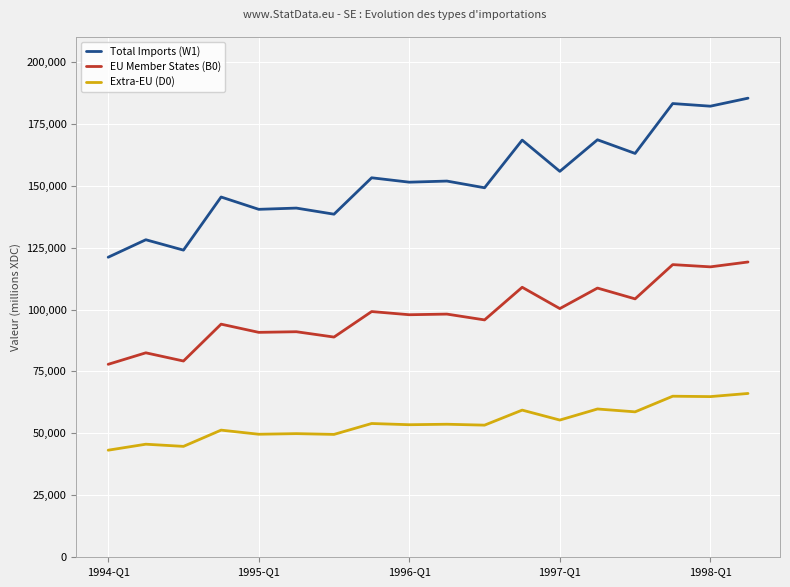

What are all the series names shown in the legend?

Total Imports (W1), EU Member States (B0), Extra-EU (D0)